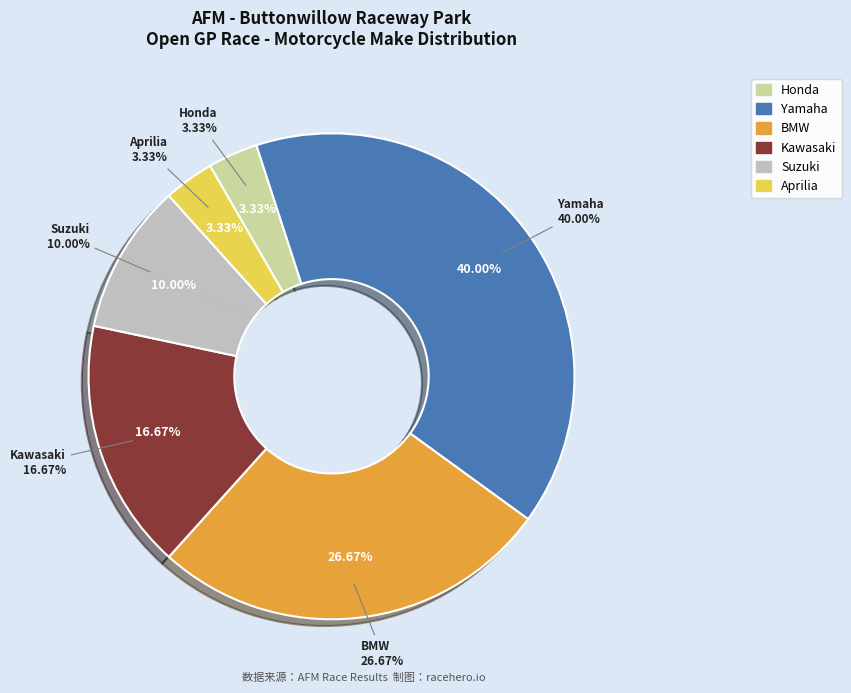

How many segments does this pie chart have?

6